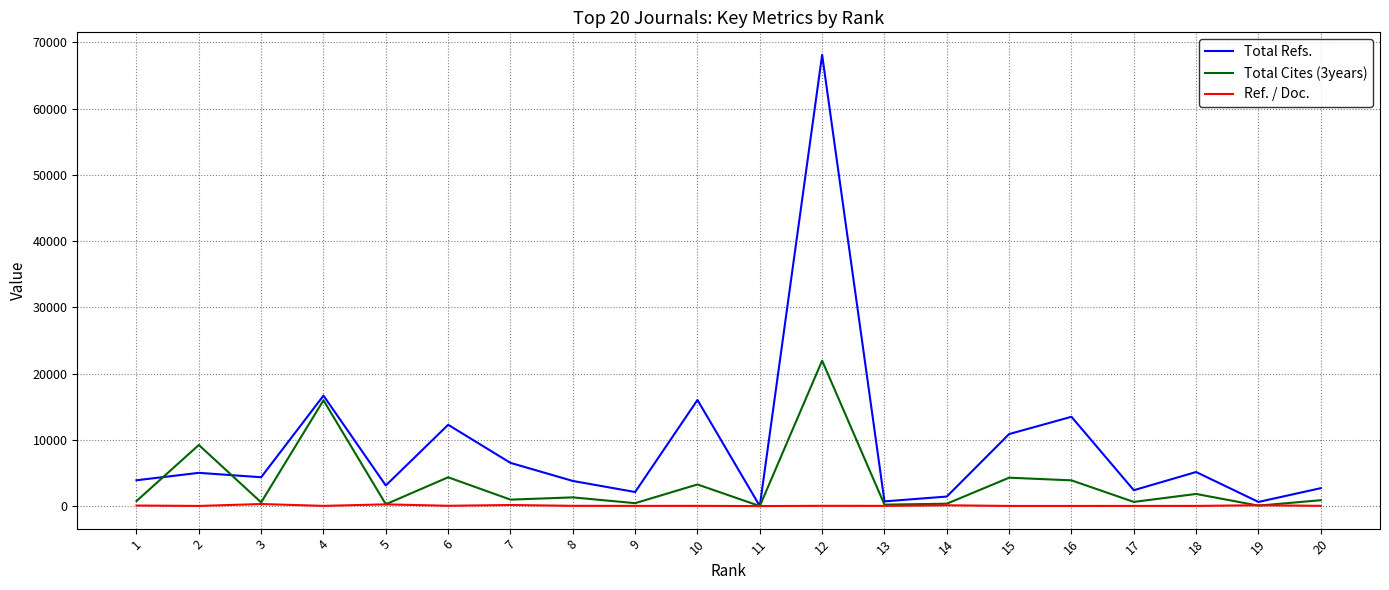

Rank the series by their maximum value, from highest to lowest.

Total Refs., Total Cites (3years), Ref. / Doc.